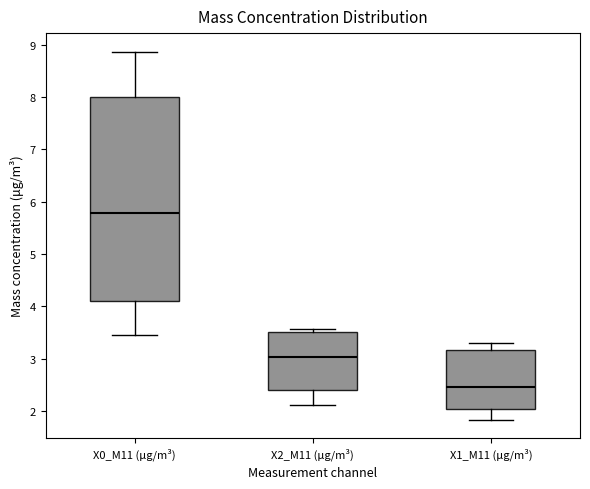

Comparing the boxes themselves (not the whiskers), which one is the tallest?

X0_M11 (μg/m³)